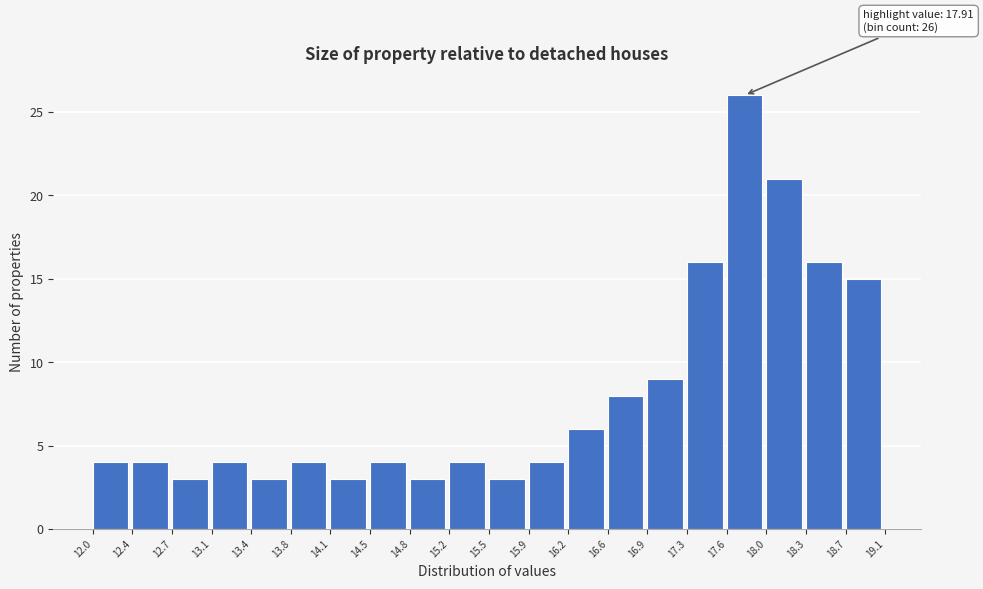

Over which range of the x-axis is the bar tallest?

17.6 to 18.0